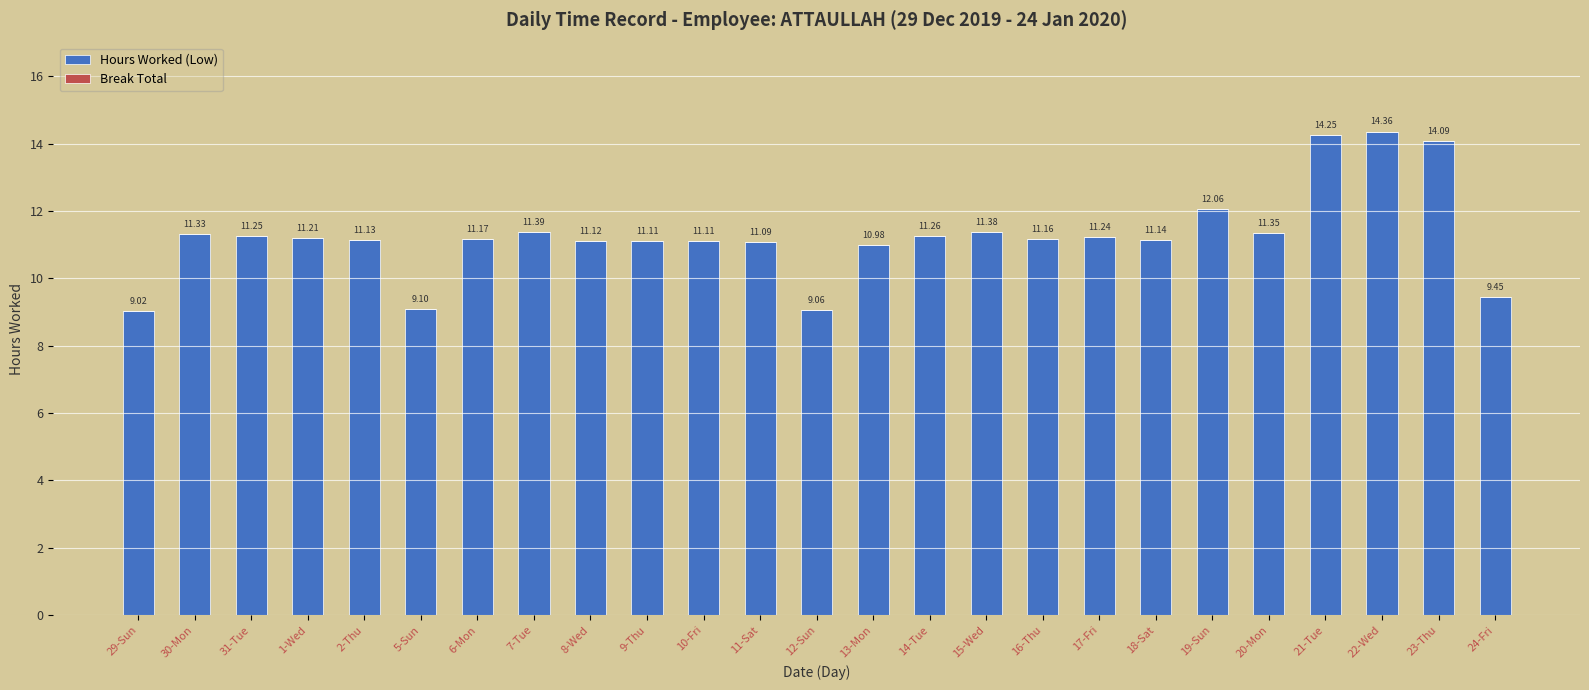

What is the average value?

11.3